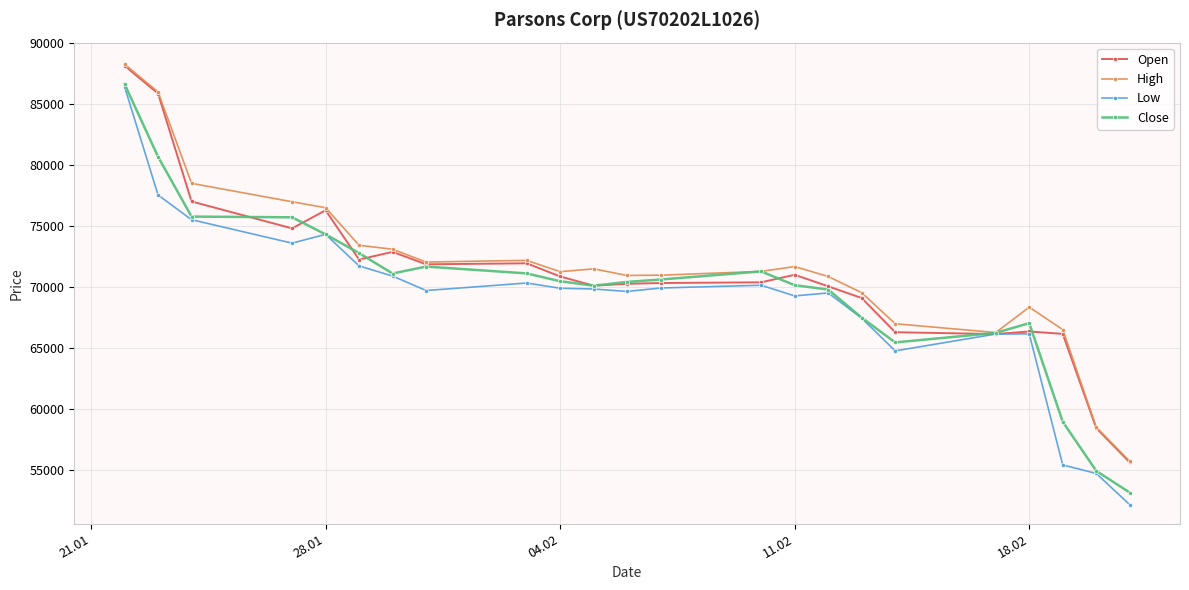

How many lines are shown in the chart?

4